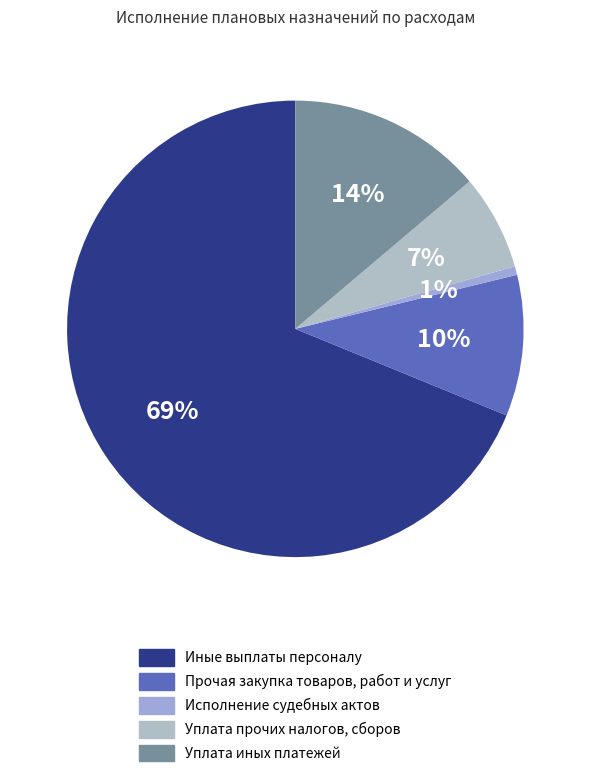

To the nearest percent, what percentage of the pie is Уплата иных платежей?

14%